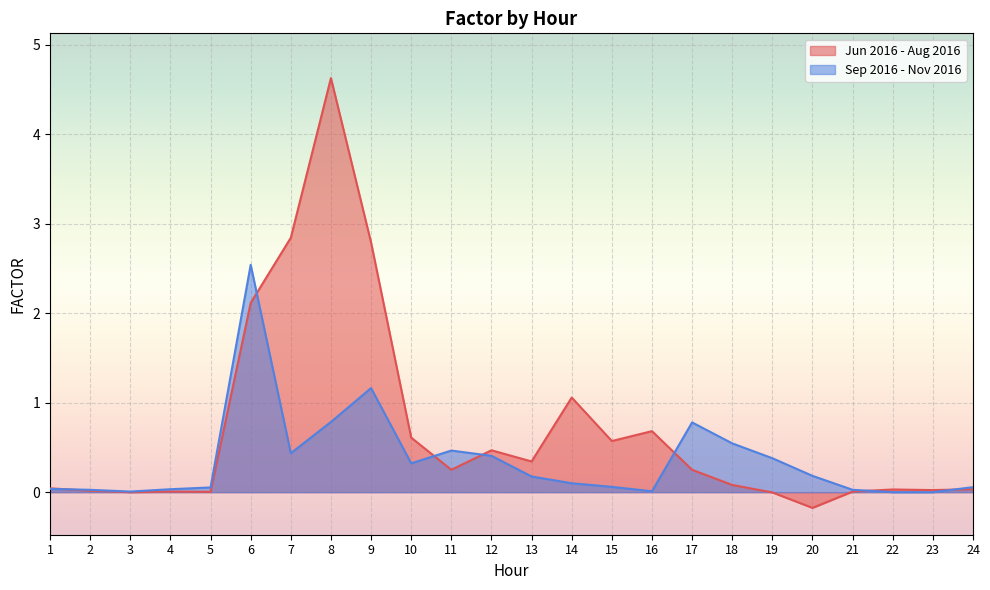

Is the value of Sep 2016 - Nov 2016 at 19 greater than the value of Jun 2016 - Aug 2016 at 14?

No